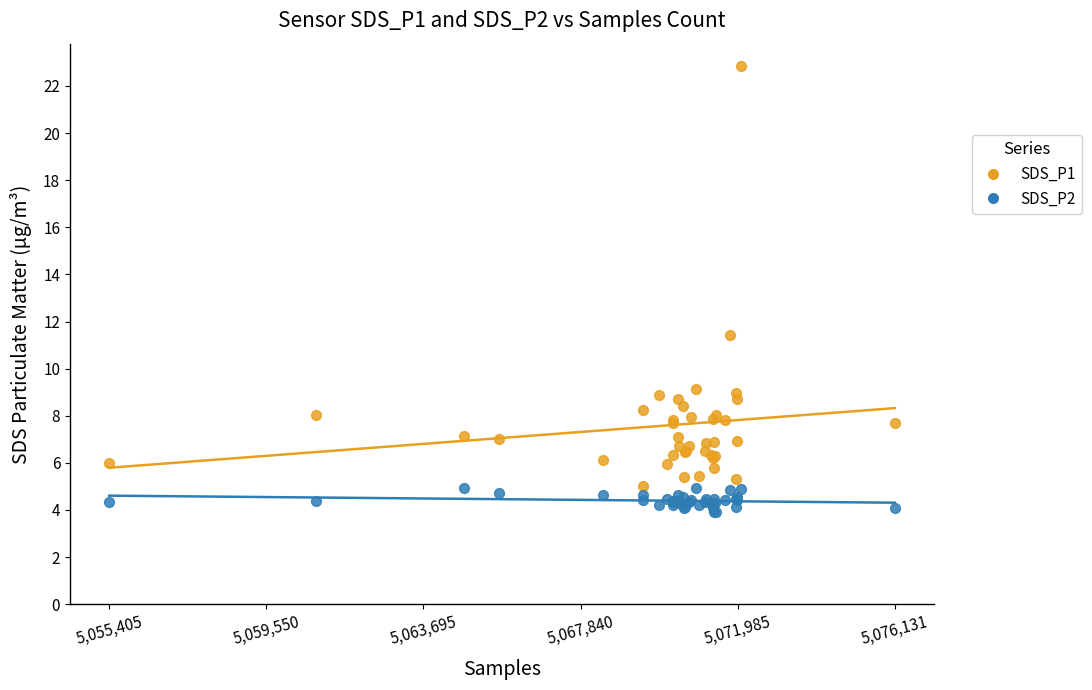

Across all series, what Y value is closest to 13?

11.4